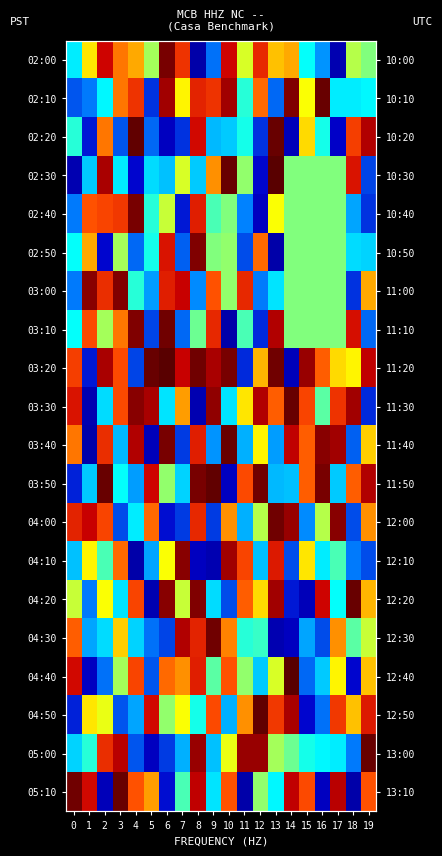

What is the difference between the 03:20 values at 3 and 9?

18